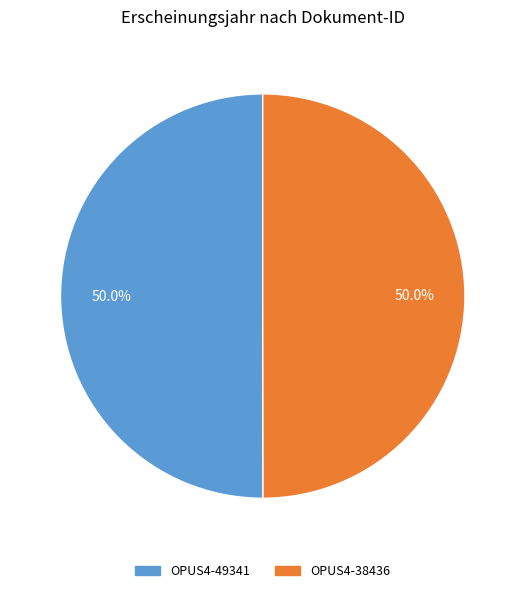

True or false: OPUS4-38436 accounts for 44% of the total.

False